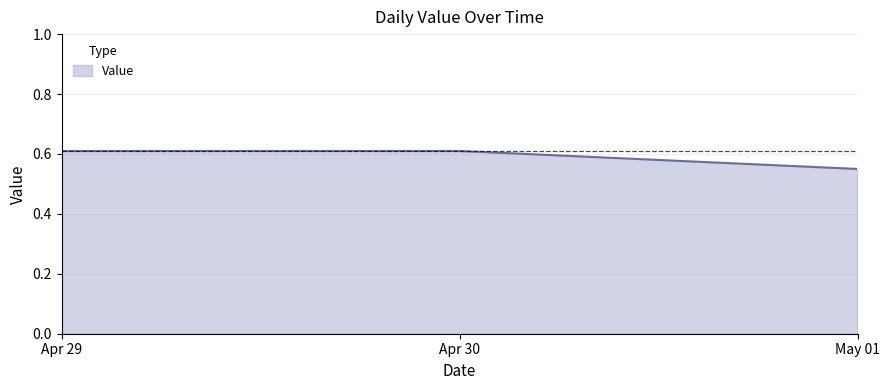

The chart shows a value of 0.2 at Apr 30. True or false?

False